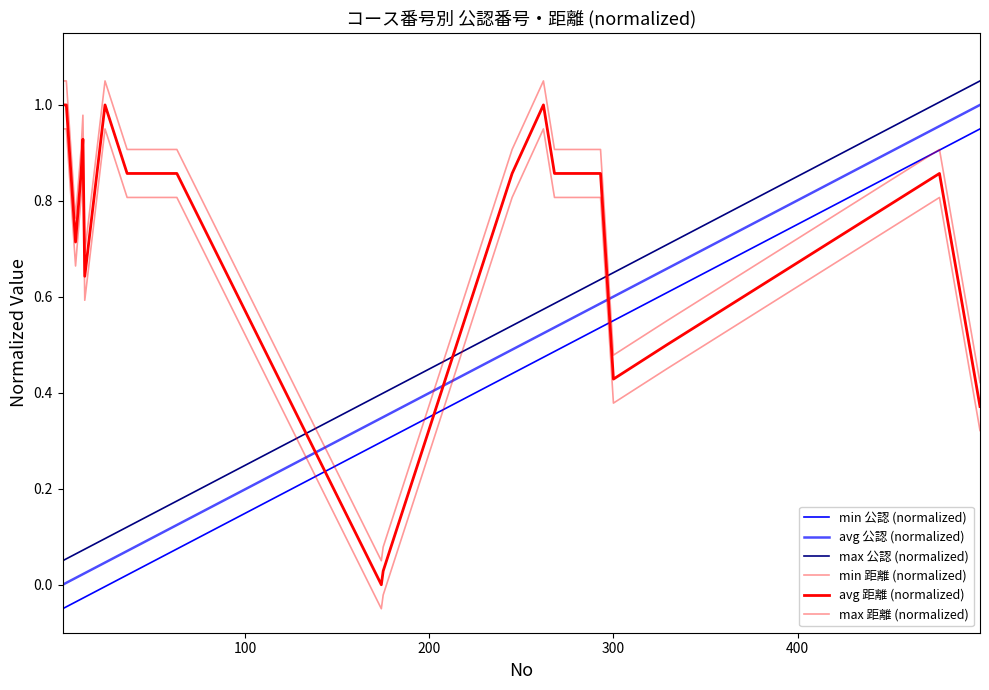

How many lines are shown in the chart?

6